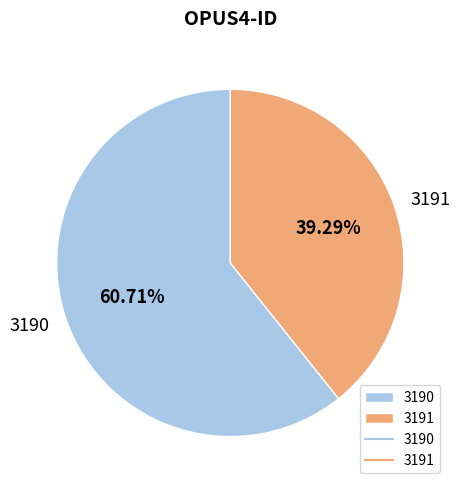

To the nearest percent, what percentage of the pie is 3191?

39%